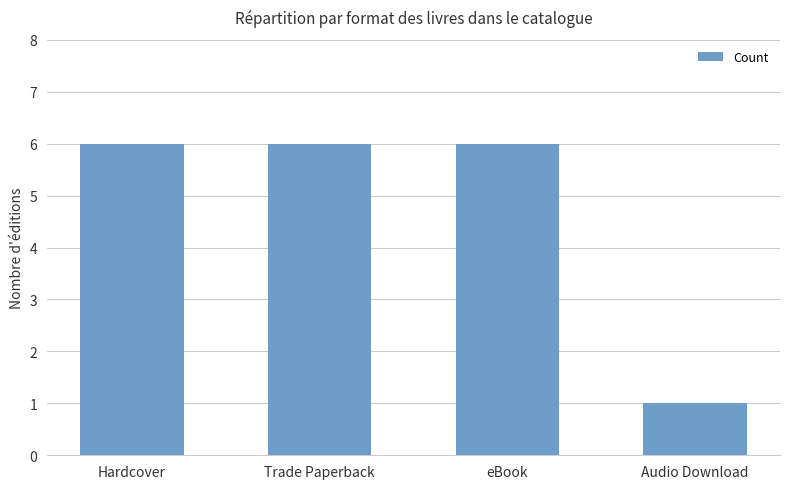

What is the label of the 1st bar from the left?

Hardcover